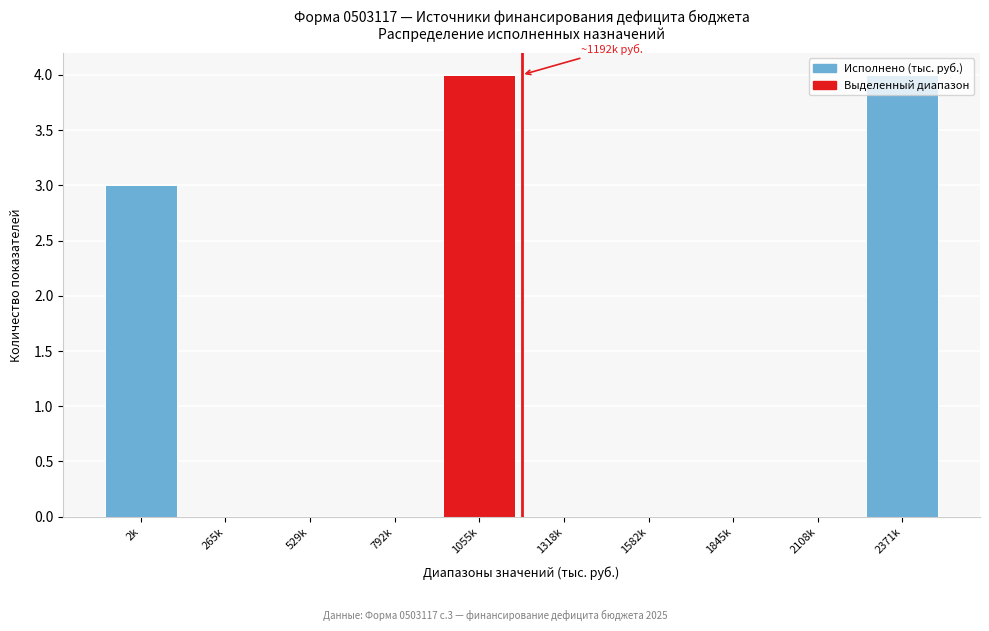

At which label is the value closest to 2?

2k